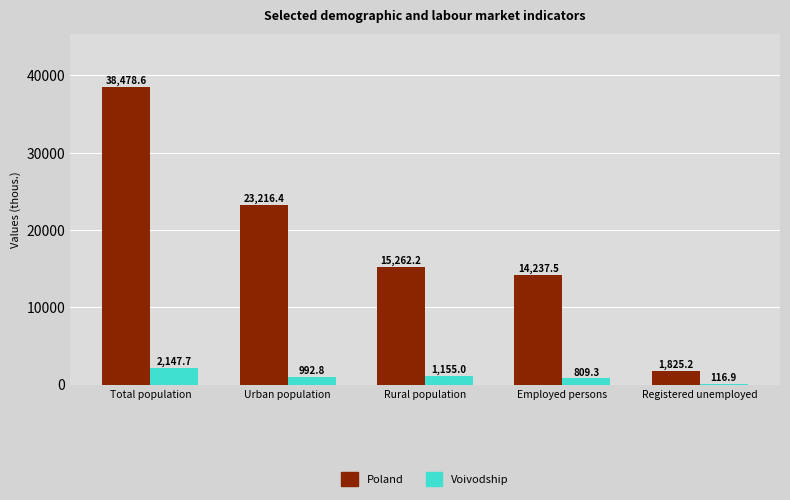

Where is Voivodship nearest to the value 1132?

Rural population